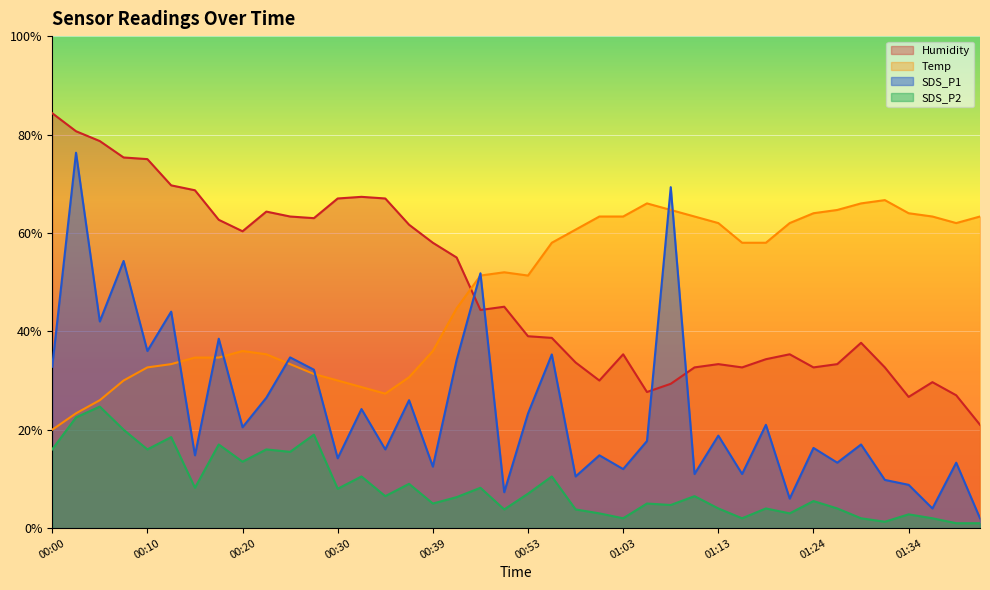

Between 00:55 and 00:37, which is larger?

00:55